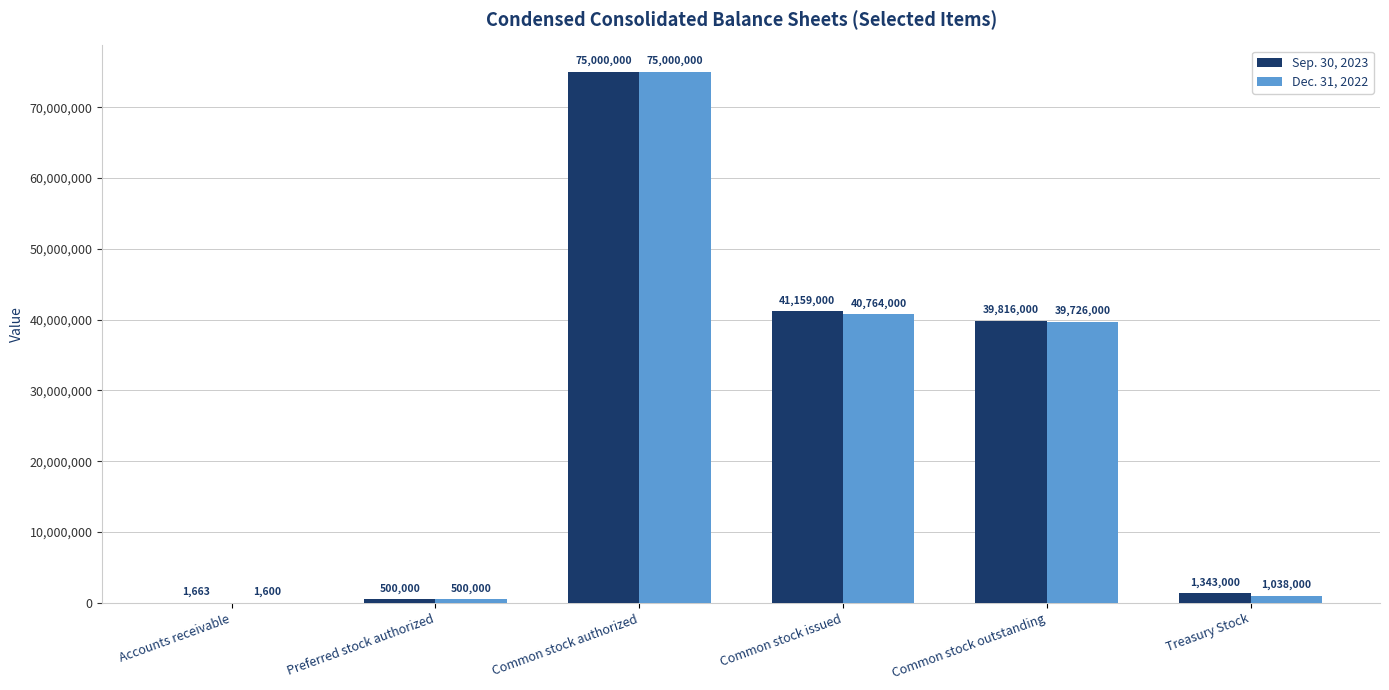

The value of Sep. 30, 2023 at Treasury Stock is 1343000. True or false?

True